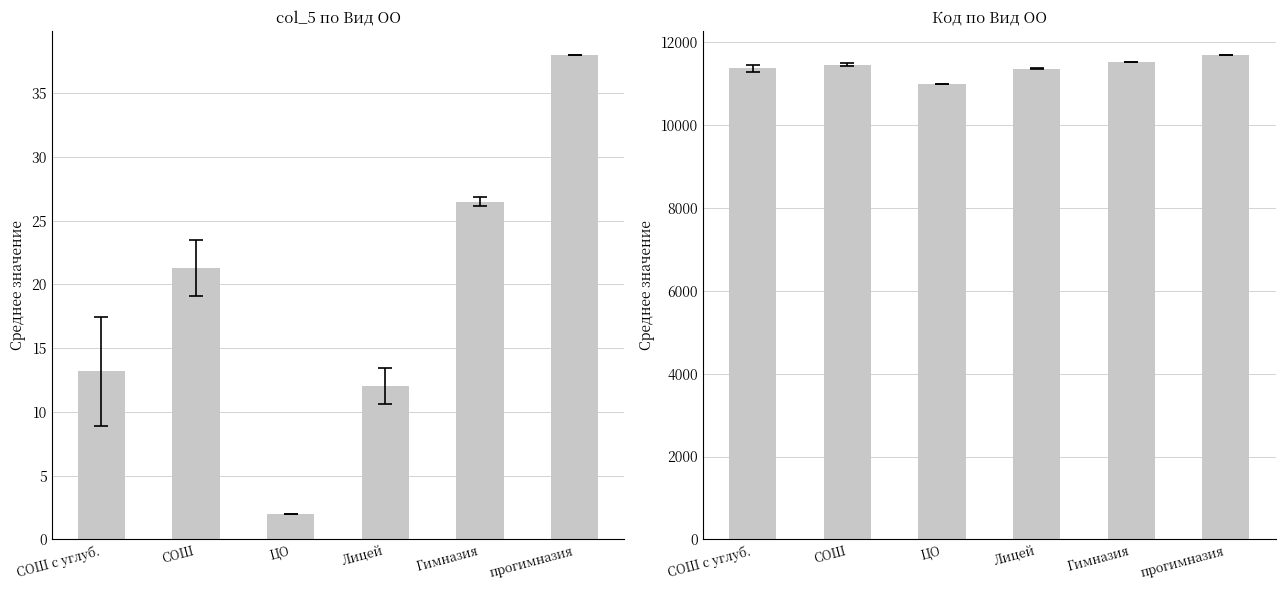

What is the average value of the col_5 series?

18.8